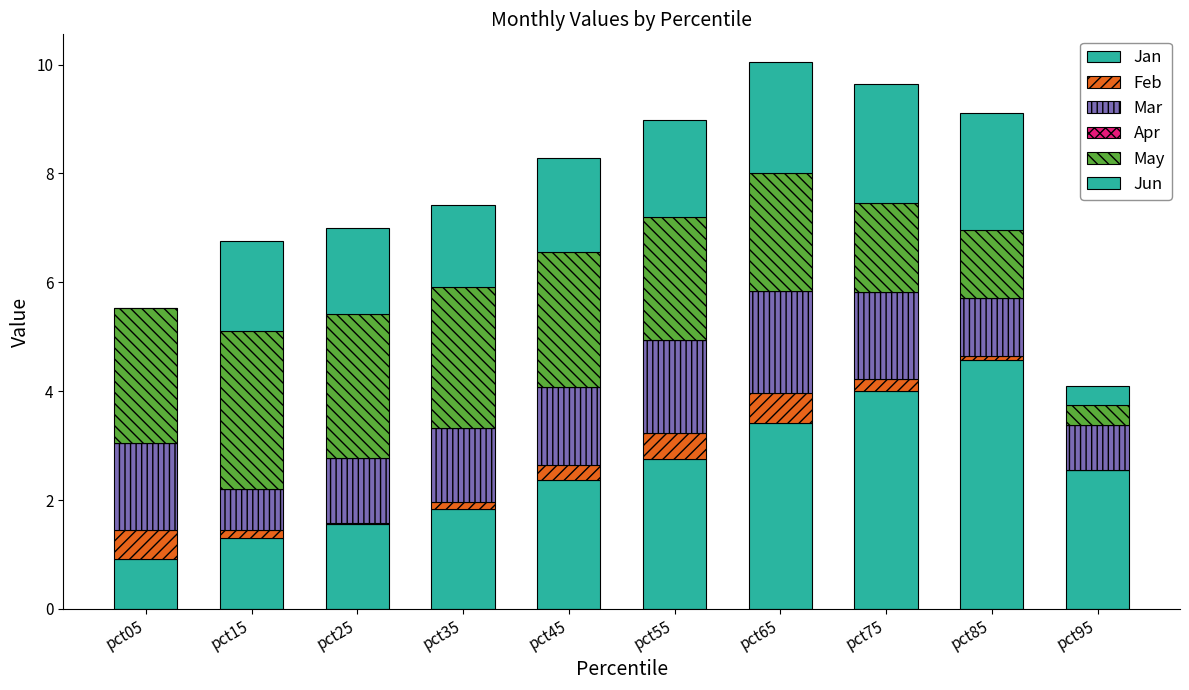

Are the bars horizontal?

No